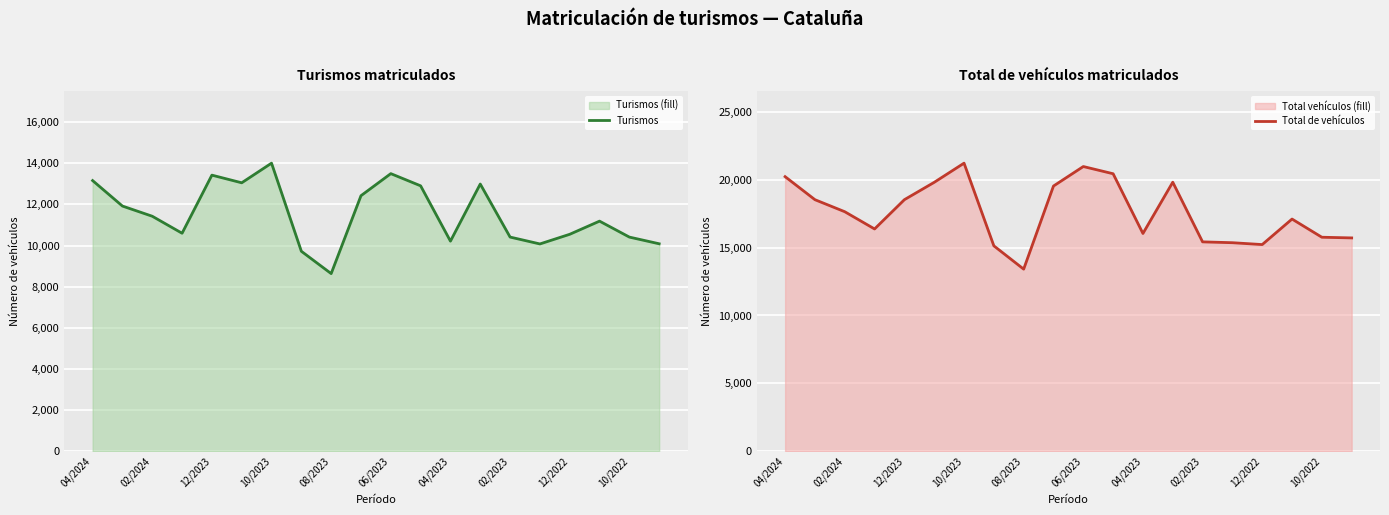

Which category has the lowest value in the Total de vehículos series?

08/2023